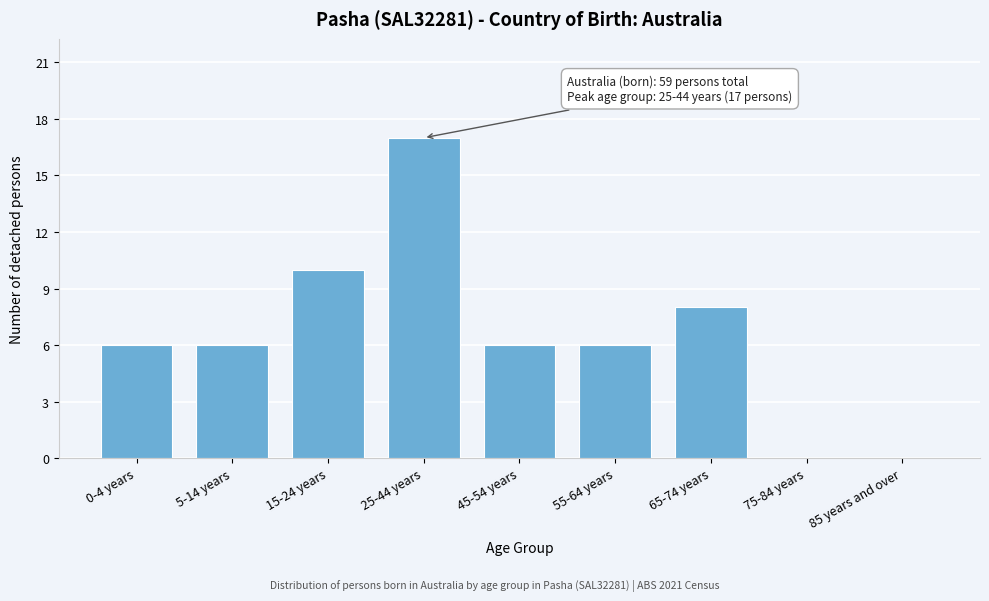

Reading left to right, extract all data points from this chart.

0-4 years=6	5-14 years=6	15-24 years=10	25-44 years=17	45-54 years=6	55-64 years=6	65-74 years=8	75-84 years=0	85 years and over=0